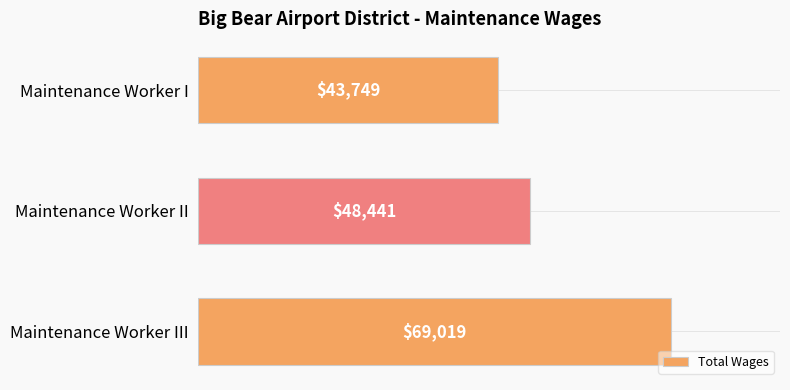

What is the sum of all values?

161209